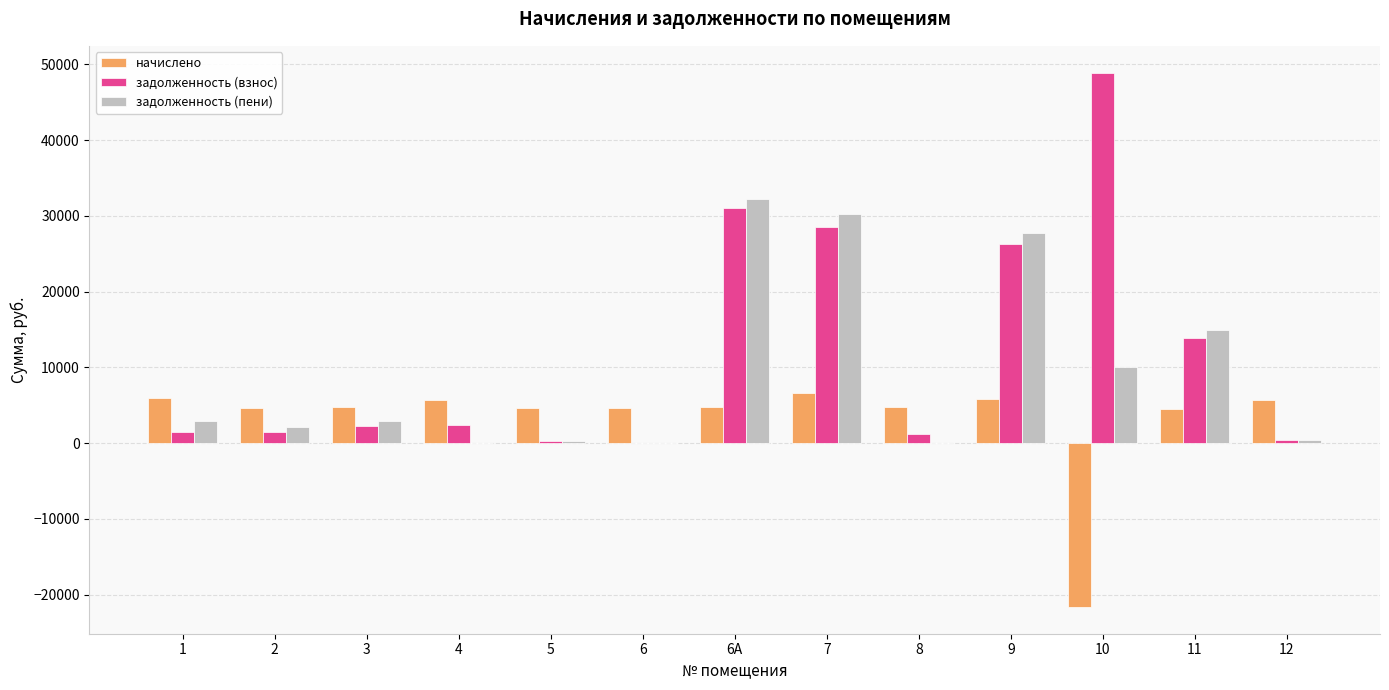

The value of задолженность (пени) at 9 is 27777.6. True or false?

True